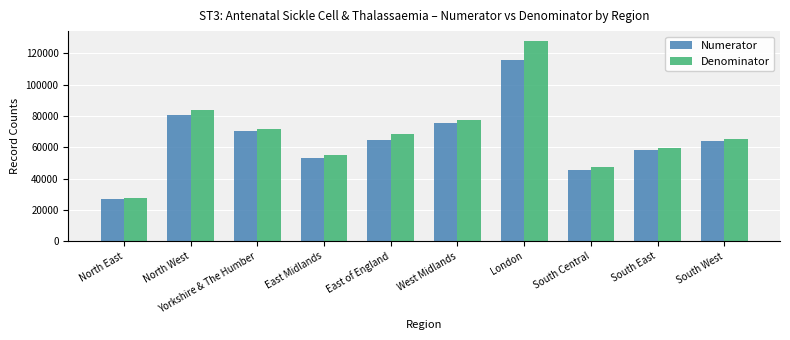

Count the number of categories in the chart.

10